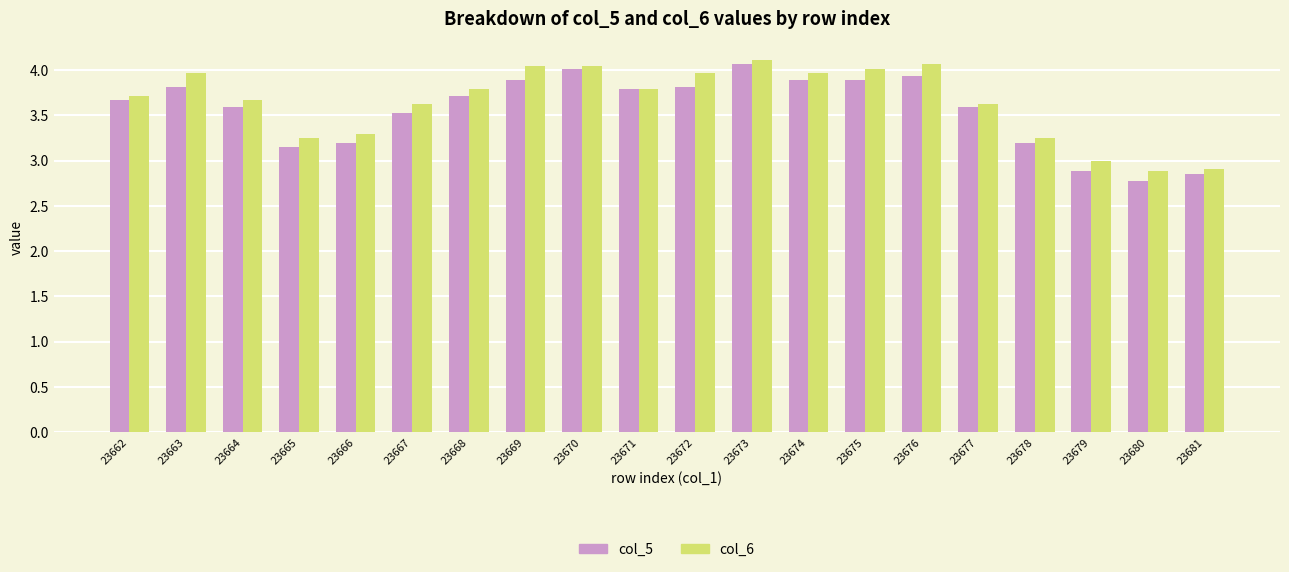

List the series in order of their overall mean, lowest first.

col_5, col_6